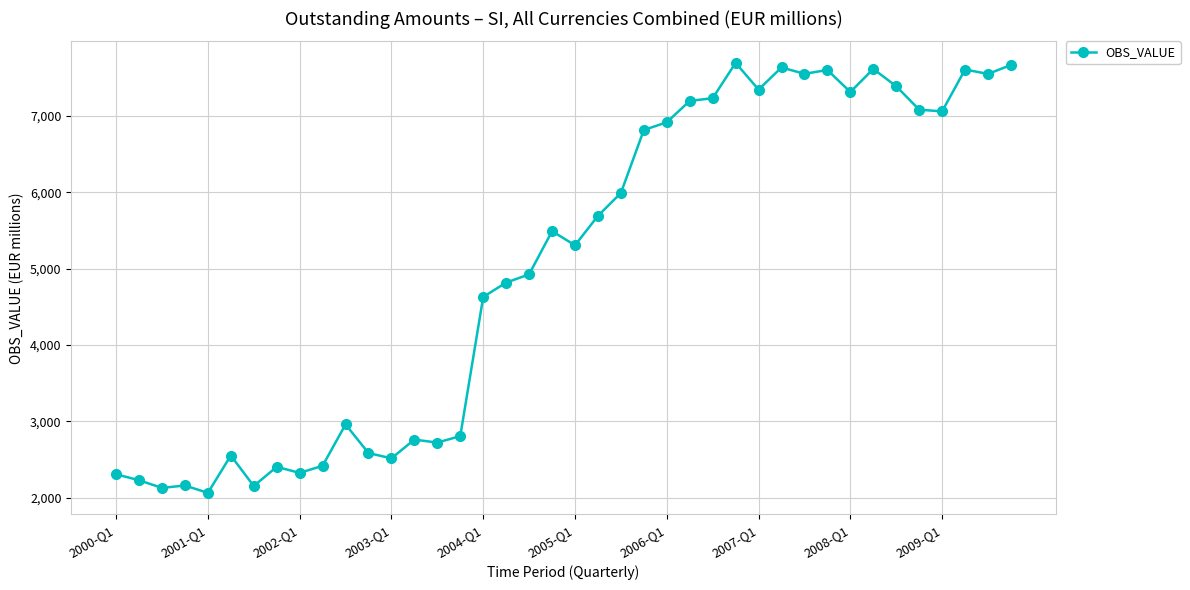

True or false: there are more than 1 points higher than both neighbors.

True